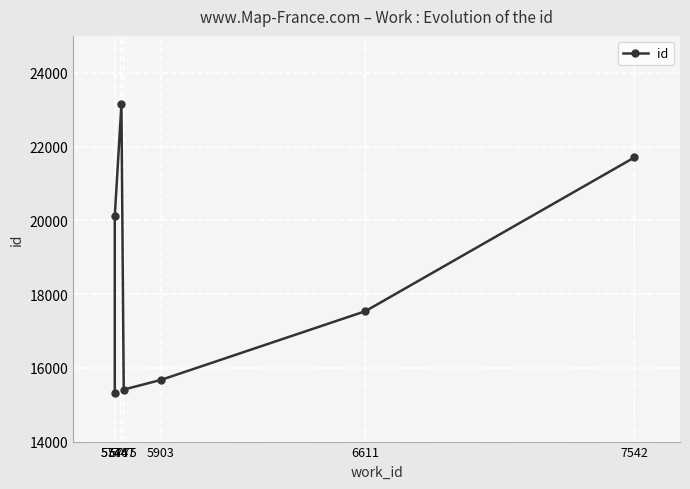

How many data points are less than 17535?

3